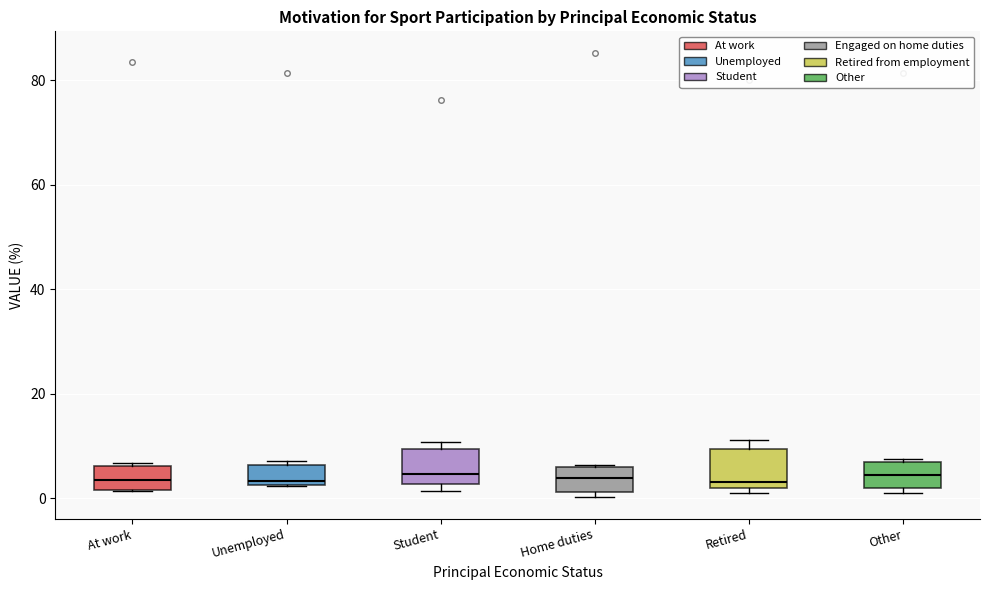

Reading left to right, transcribe this box plot: for each box, give where its median line is, the range the box spans, and where its two whiskers end, as read against the y-axis. The values are not printed on the chart, so give them approximately, as read against the axis.

At work: median 4, box 2 to 6, whiskers 2 to 6
Unemployed: median 4, box 2 to 6, whiskers 2 to 8
Student: median 4, box 2 to 10, whiskers 2 (just below the box's lower edge) to 10 (just above the box's upper edge)
Home duties: median 4, box 2 to 6, whiskers 0 to 6
Retired: median 4, box 2 to 10, whiskers 2 (just below the box's lower edge) to 12
Other: median 4, box 2 to 6, whiskers 2 (just below the box's lower edge) to 8